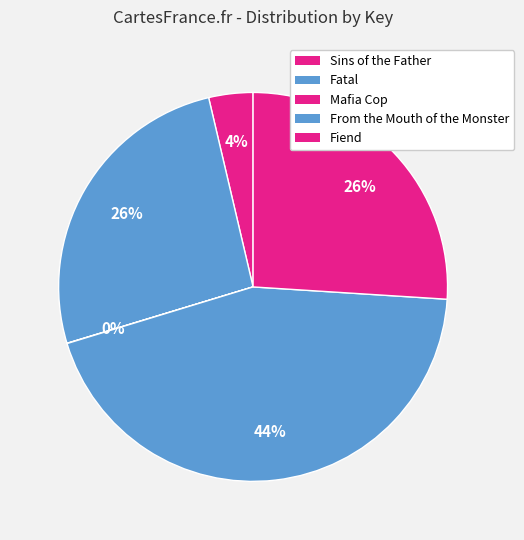

Does any single category account for the majority?

No